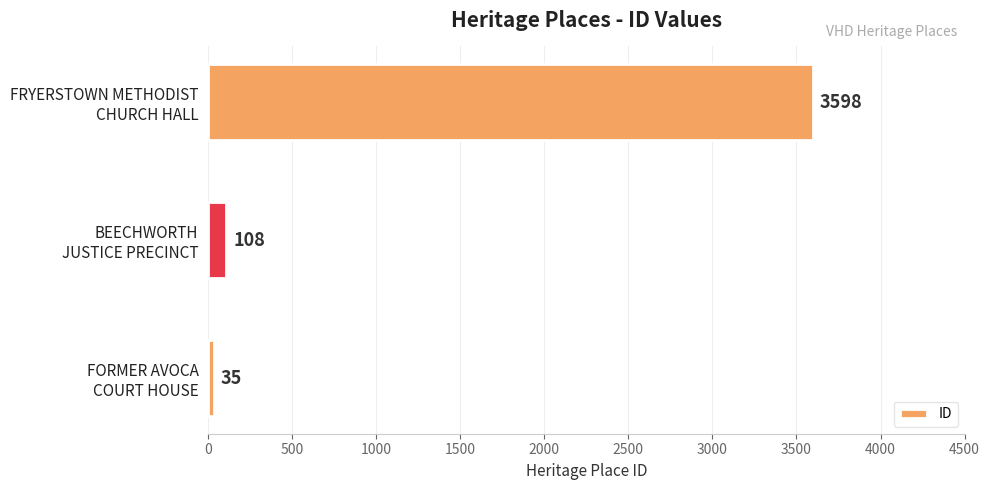

What is the average value?

1247